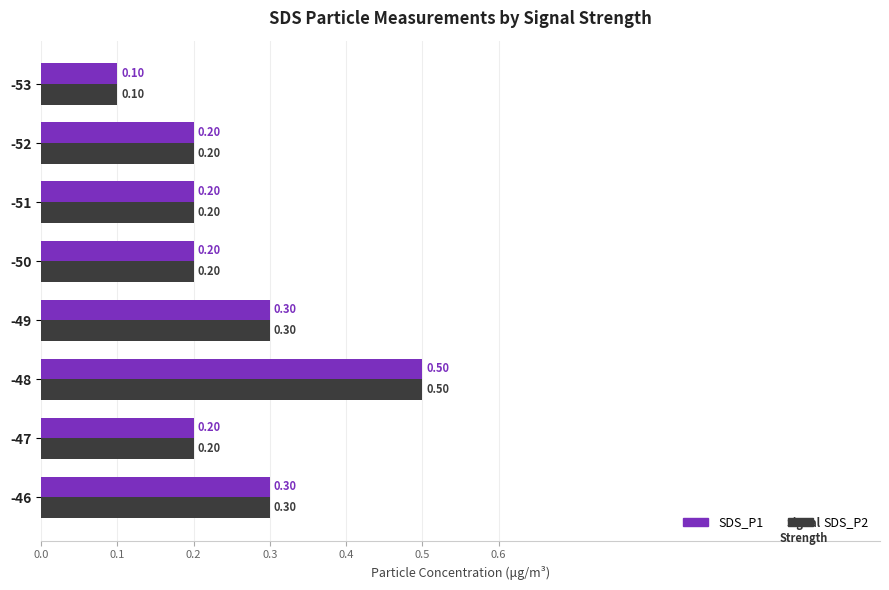

What is the sum of all SDS_P1 values?

2.0